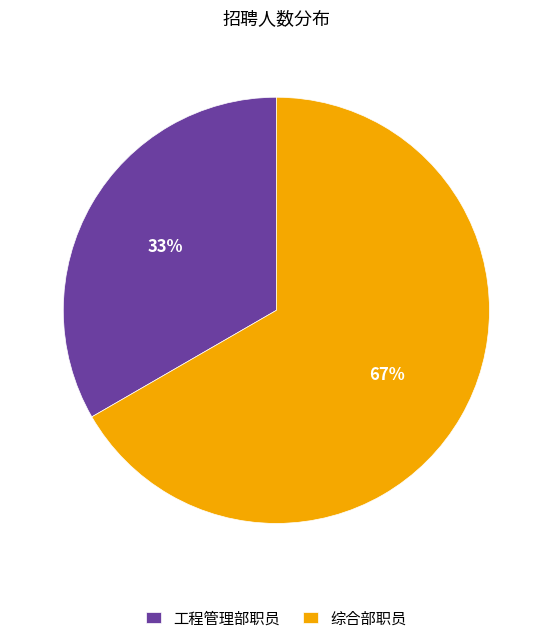

What percentage is the 工程管理部职员 slice, to the nearest percent?

33%